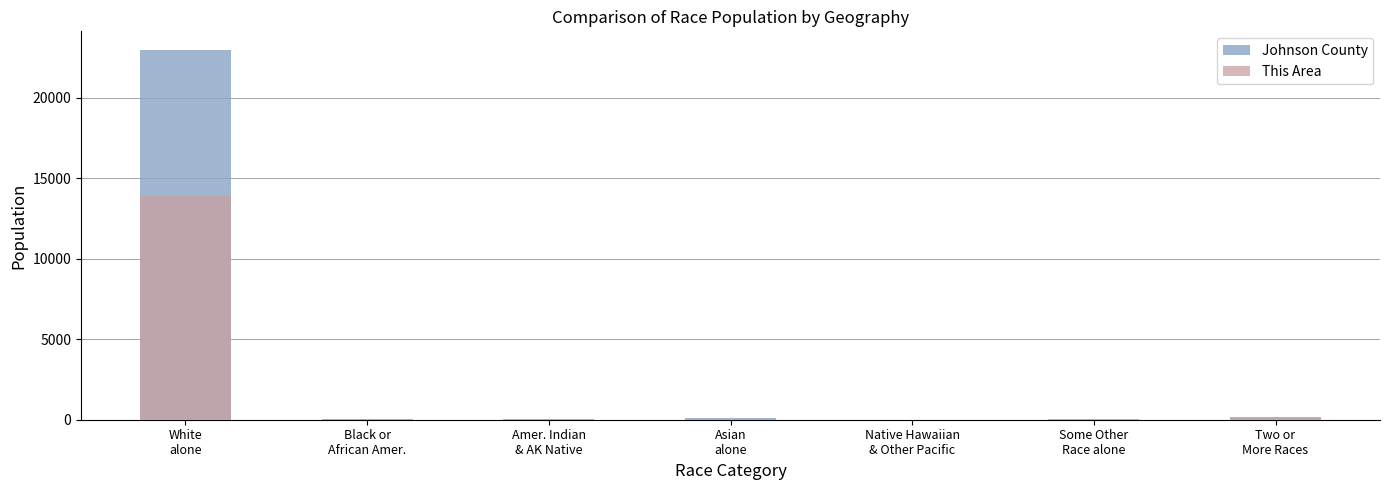

How many groups of bars are there?

7